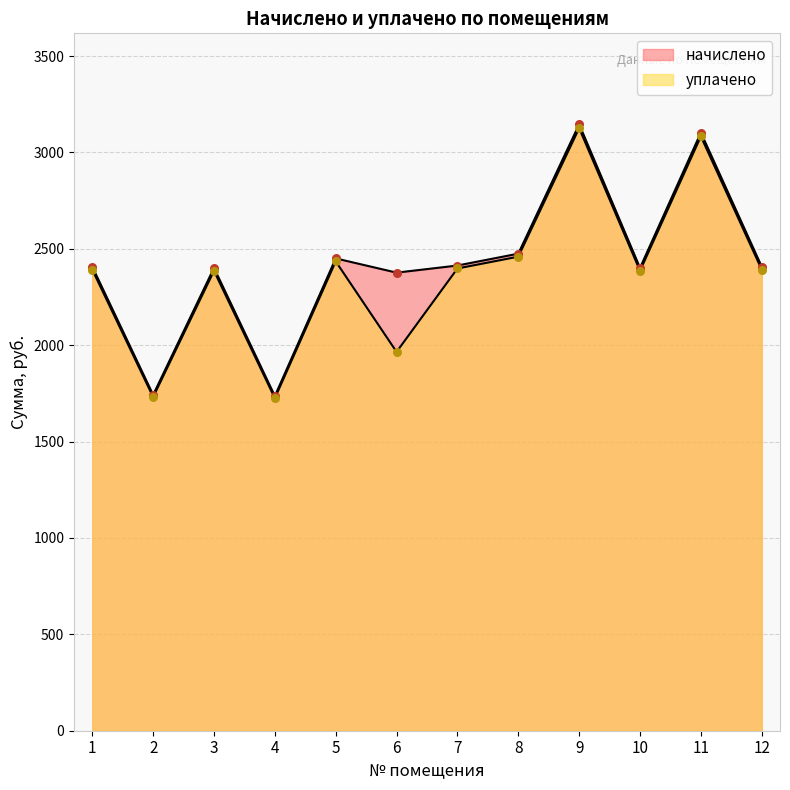

What is the total value across all series at 2?

3473.3